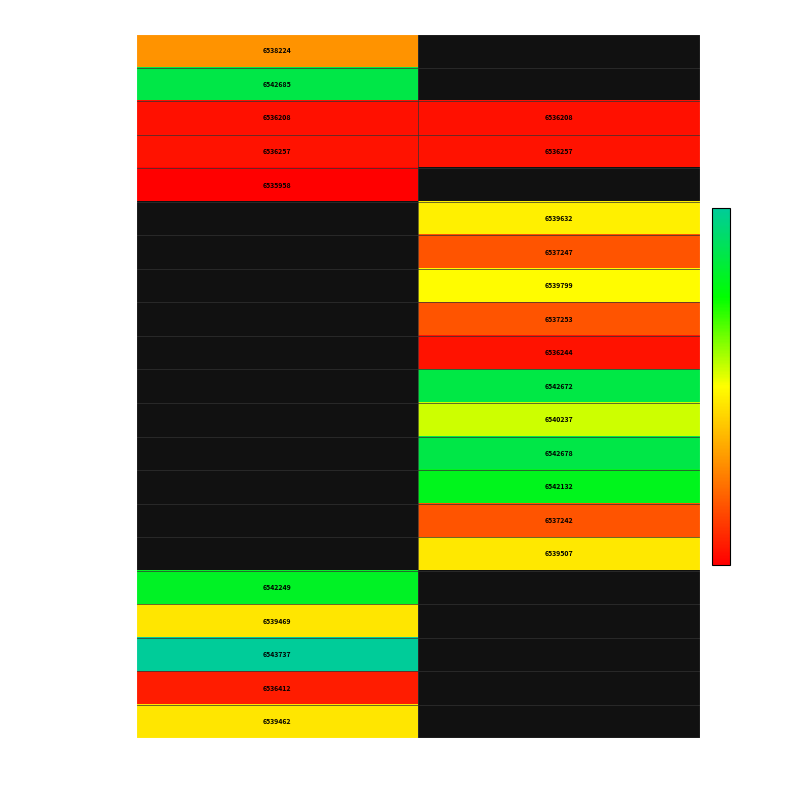

The Cencenighe Agordino series shows 6542249 at 2. True or false?

True